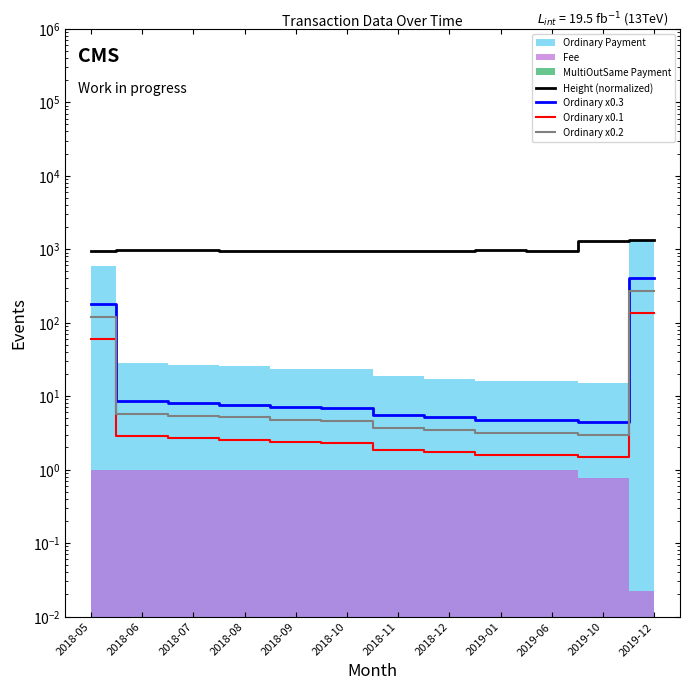

What is the total value across all series at 2018-10?

968.0